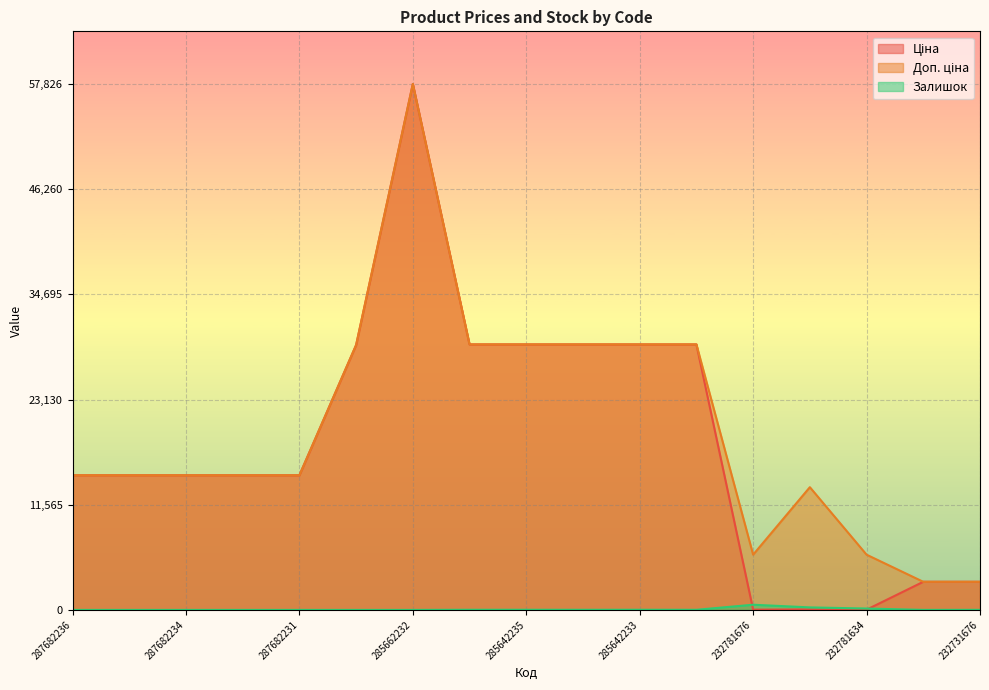

Rank the series at 285642236 from lowest to highest value.

Залишок, Ціна, Доп. ціна